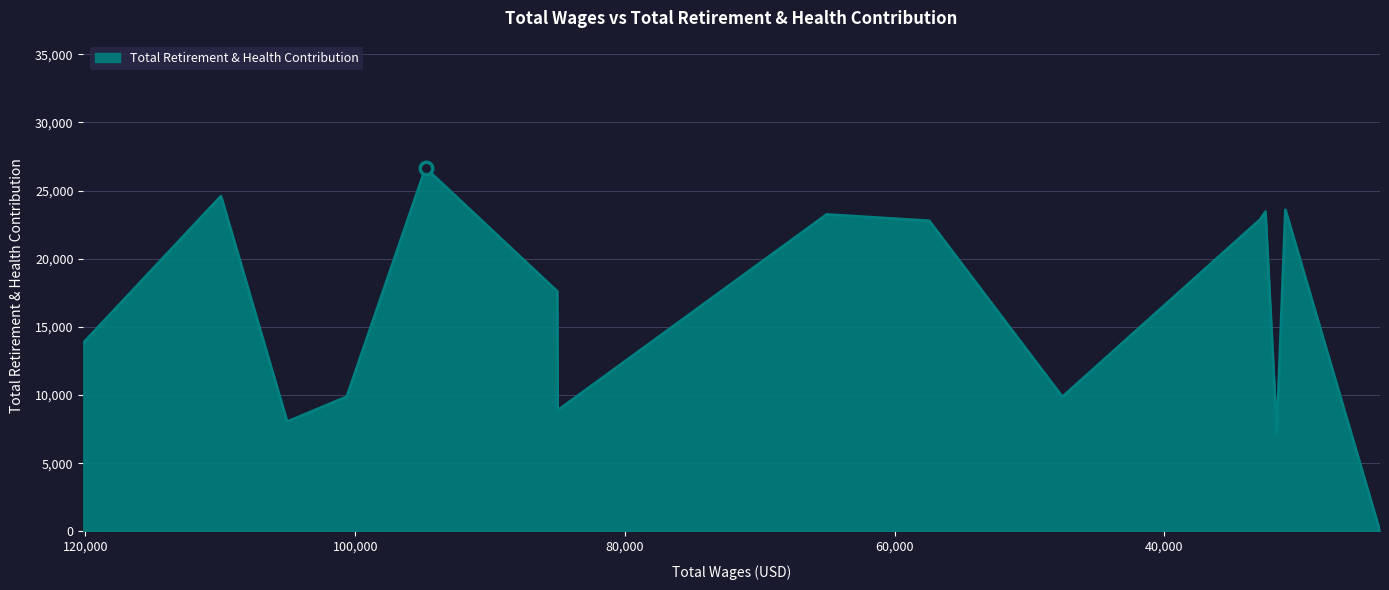

True or false: there are more than 2 points higher than both neighbors.

True